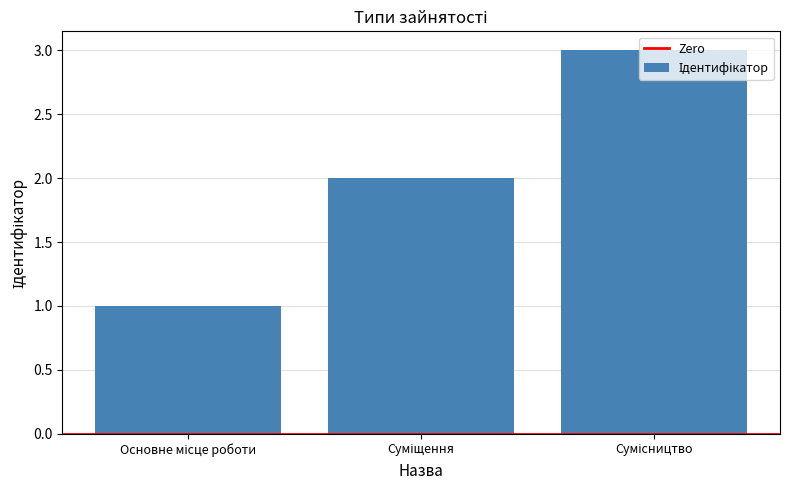

What is the greatest value displayed?

3